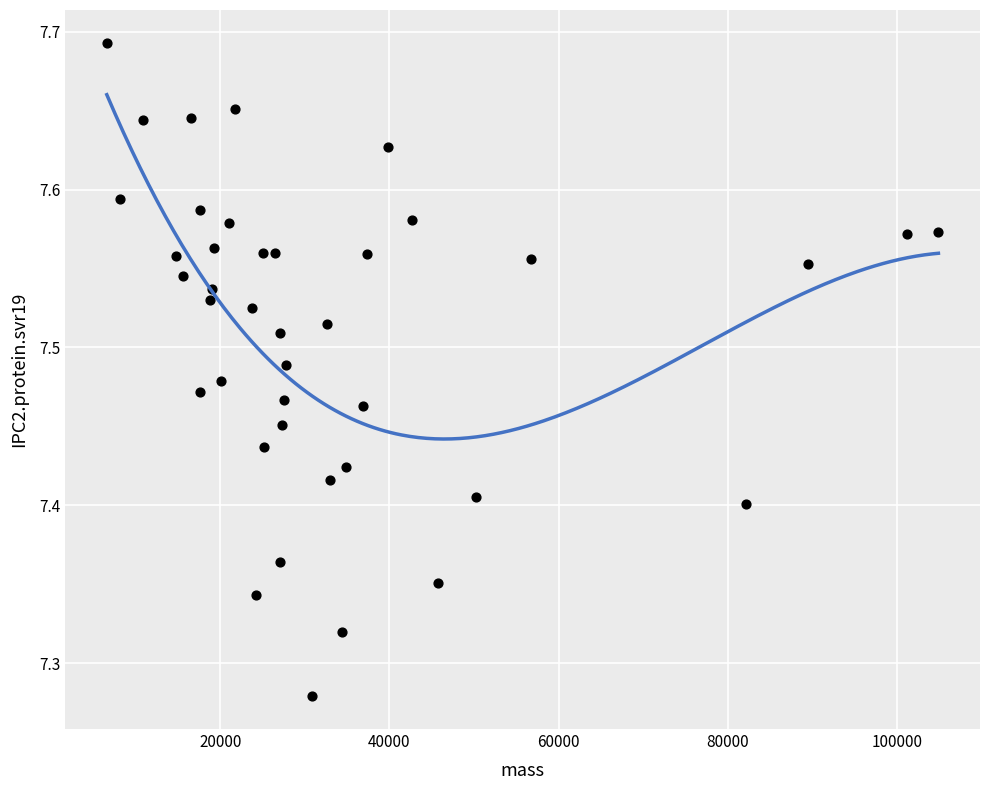

What is the range of X values (max minus min)?

98324.6